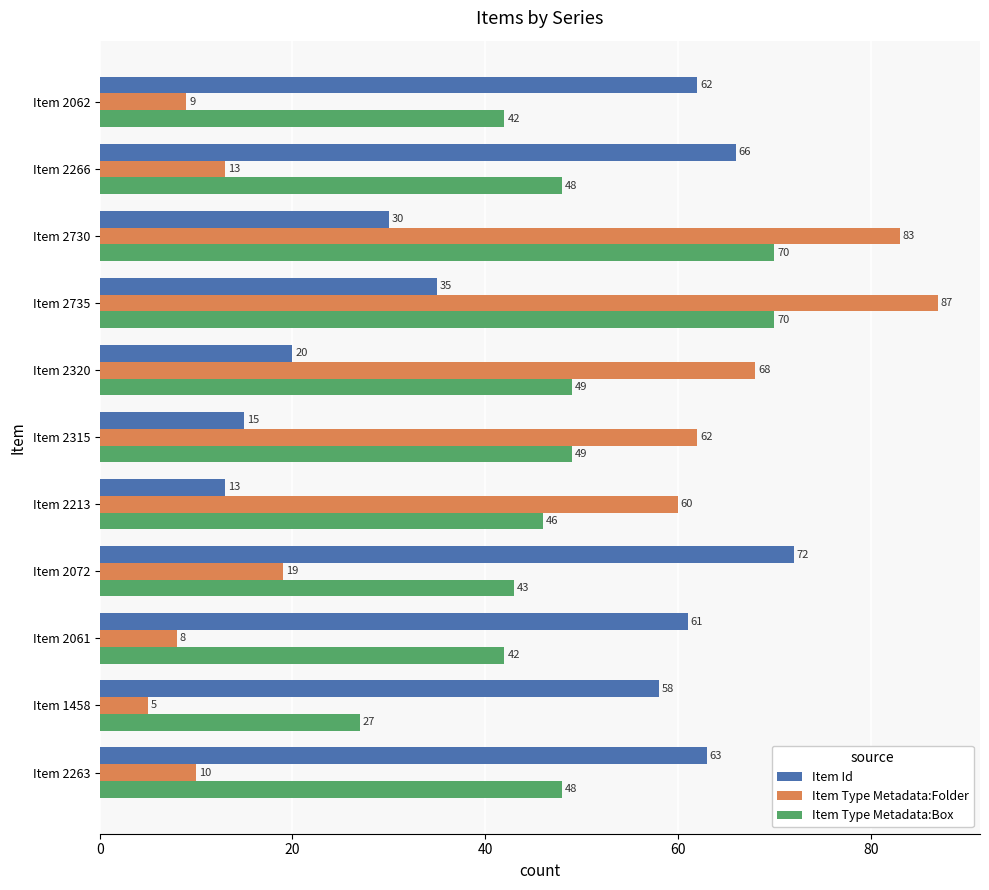

Rank the series by their average value, from highest to lowest.

Item Type Metadata:Box, Item Id, Item Type Metadata:Folder